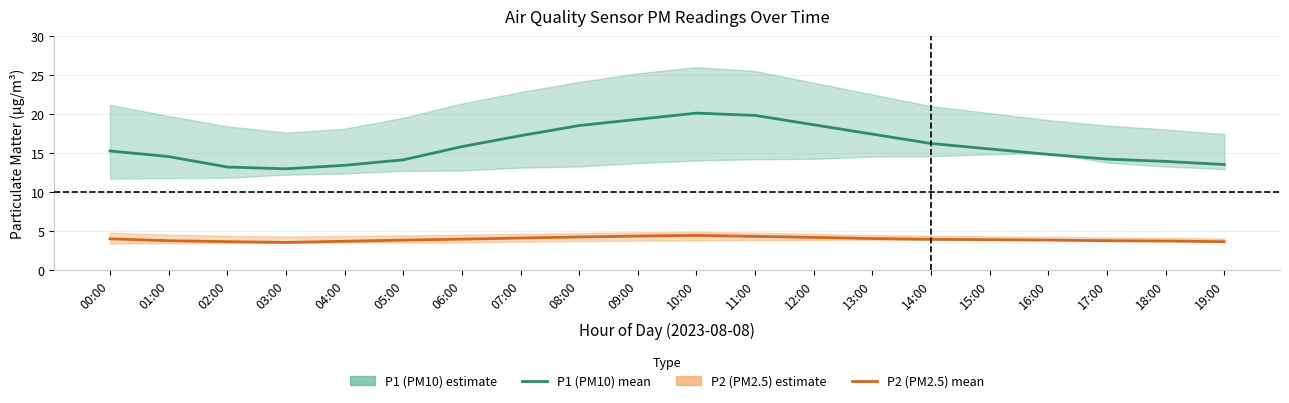

Which series has the widest spread of values?

P1 (PM10) mean